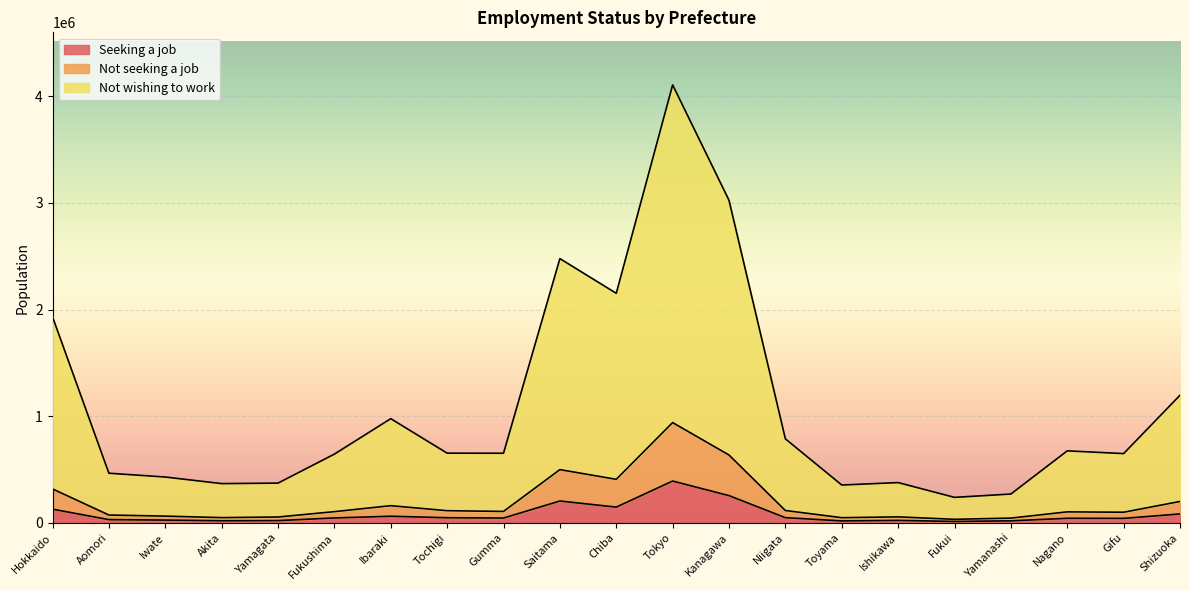

The value of Seeking a job at Toyama is 17900. True or false?

True